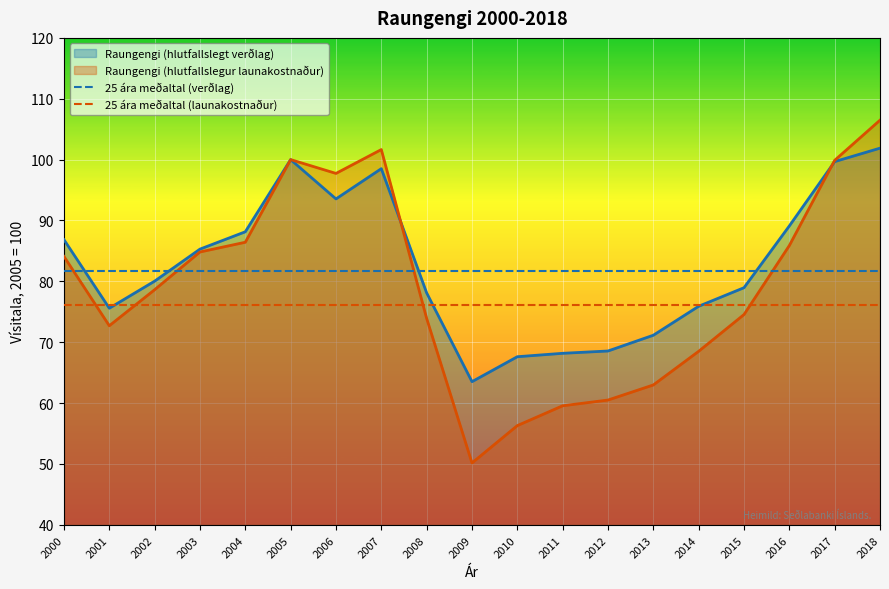

Rank the series by their maximum value, from lowest to highest.

25 ára meðaltal (launakostnaður), 25 ára meðaltal (verðlag), Raungengi (hlutfallslegt verðlag), Raungengi (hlutfallslegur launakostnaður)